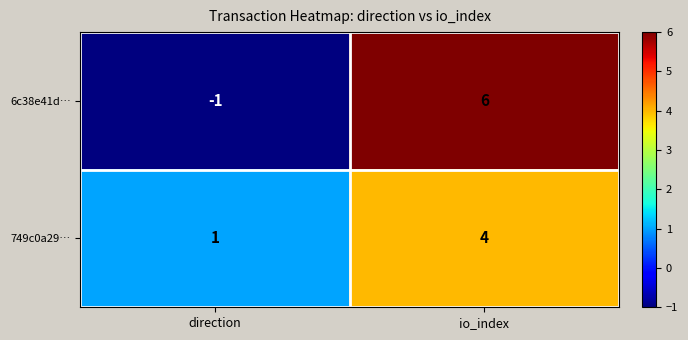

What is the highest value of the 6c38e41d… series?

6